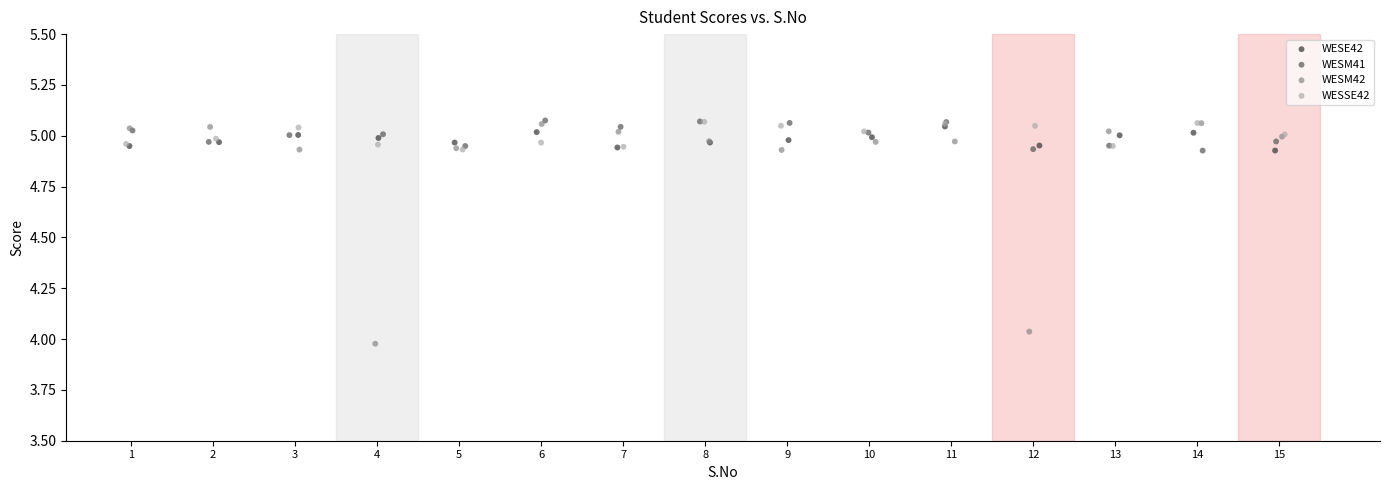

Which series reaches the minimum Y coordinate?

WESM42